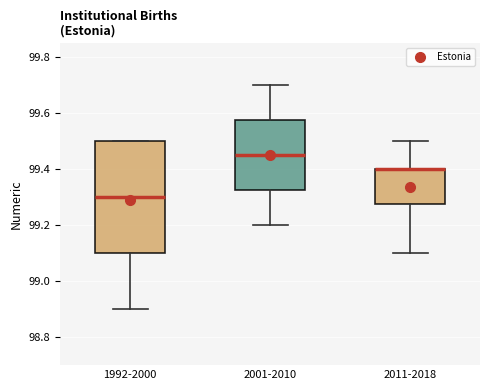

Which box is the tallest, from its lower edge to its upper edge?

1992-2000